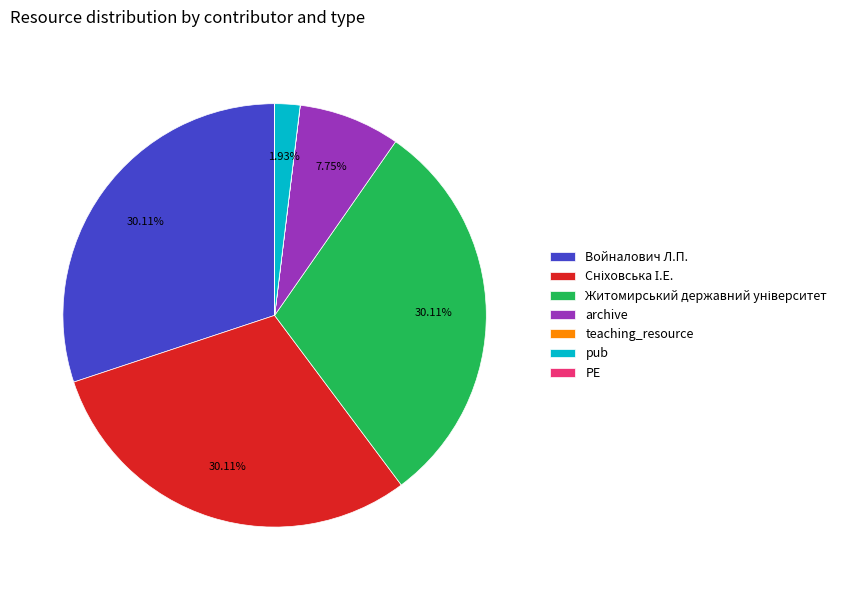

Is the sum of pub and Войналович Л.П. greater than half?

No